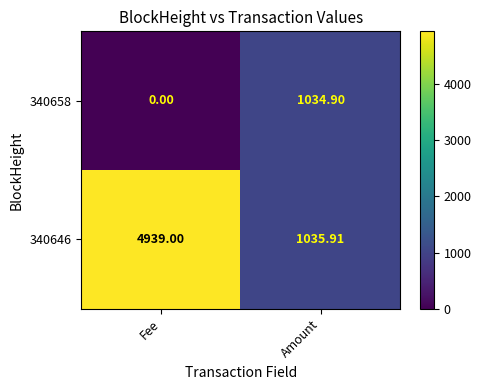

What is the difference between the highest and lowest values at Fee?

4939.0